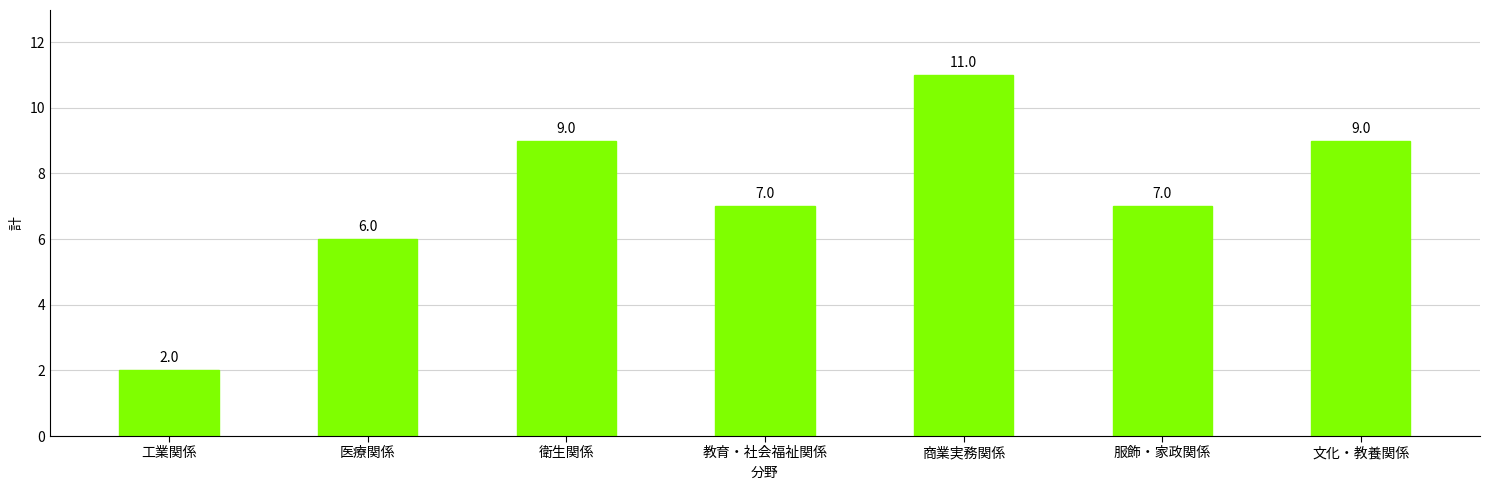

Reading right to left, transcribe all the data shown in this chart.

9	7	11	7	9	6	2